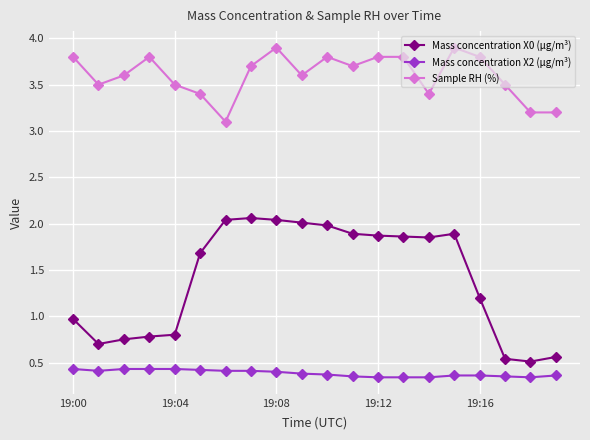

Is this an area chart (filled region under the line)?

No